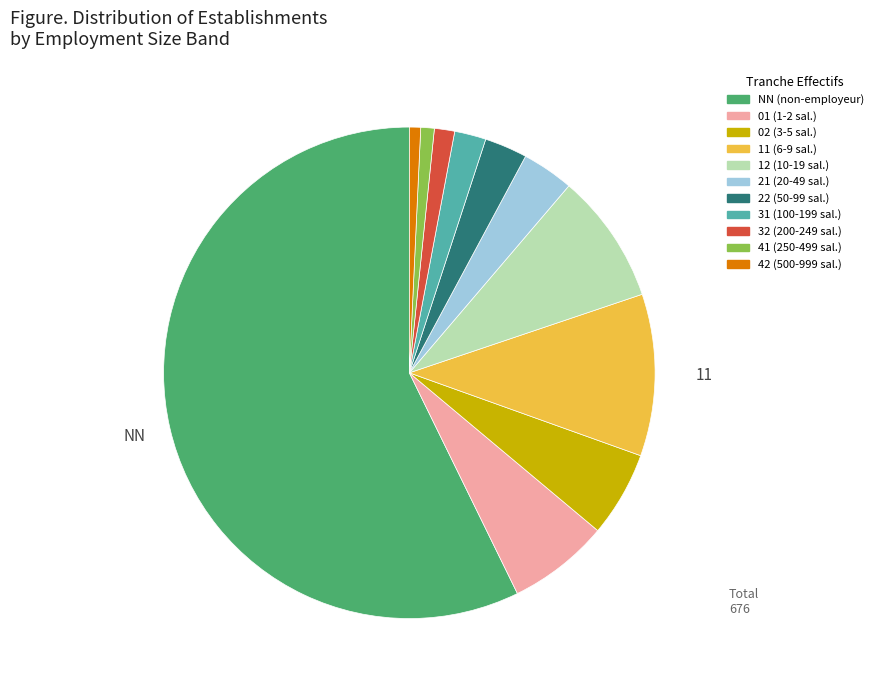

Is there any slice that represents more than half of the pie?

Yes